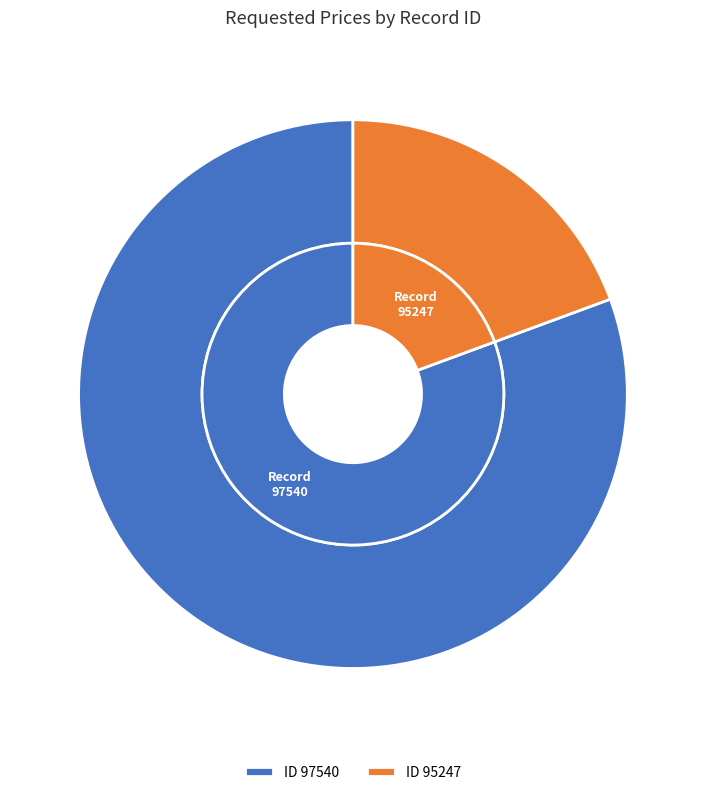

What portion of the pie excludes 95247?

80.6%